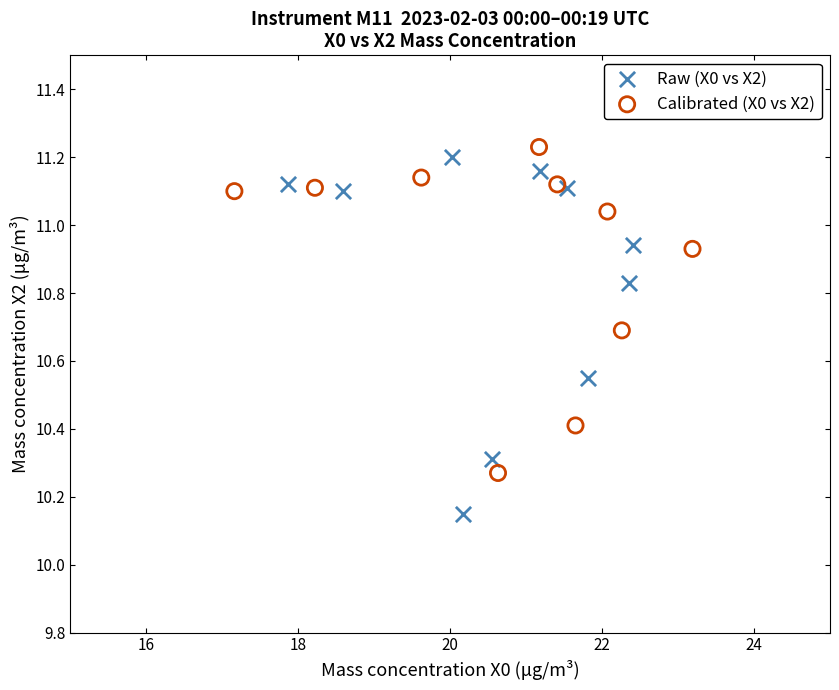

Which series has the widest spread of Y values?

Raw (X0 vs X2)